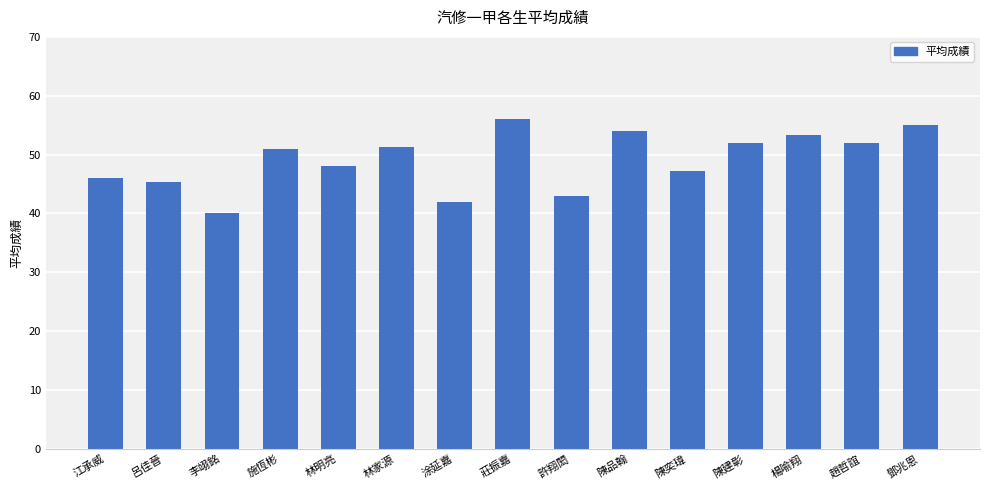

What is the average value?

49.1